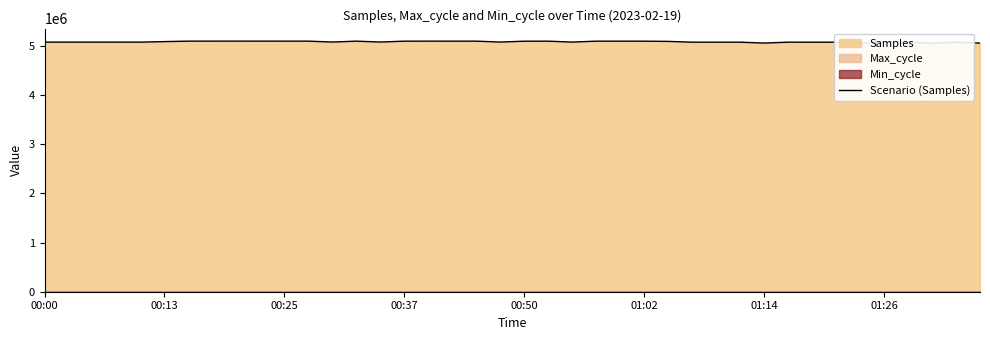

How many interior local peaks (higher than both neighbors) does the data have?

11